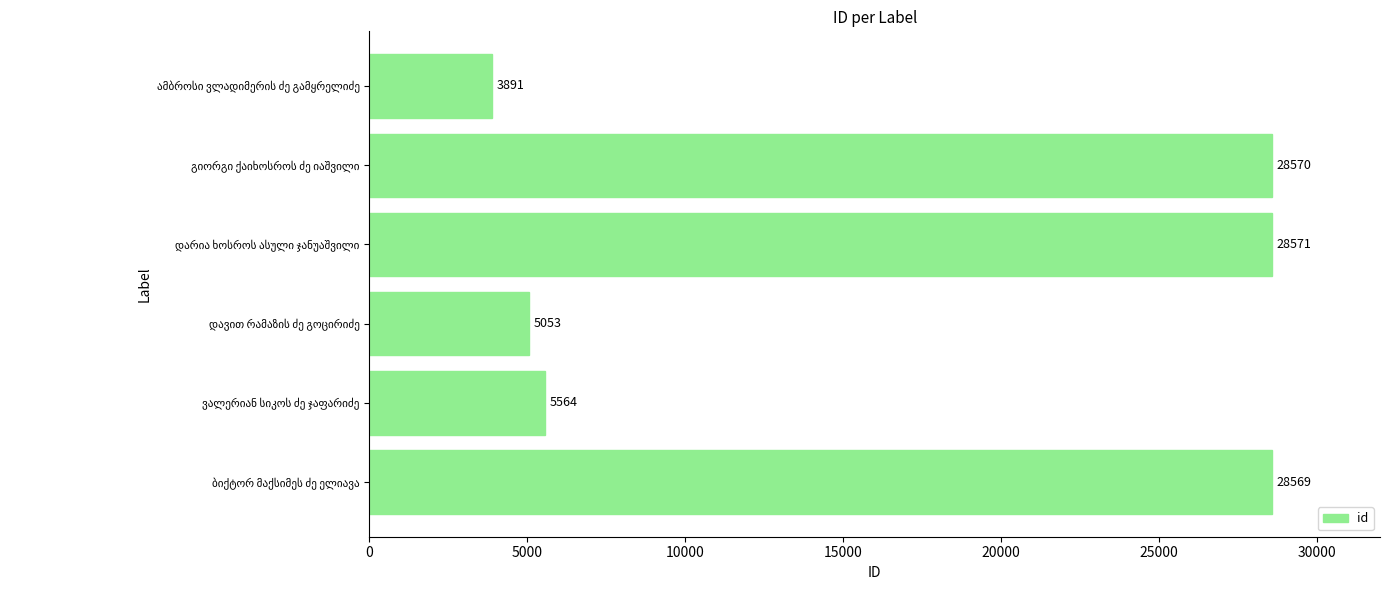

What is the greatest value displayed?

28571